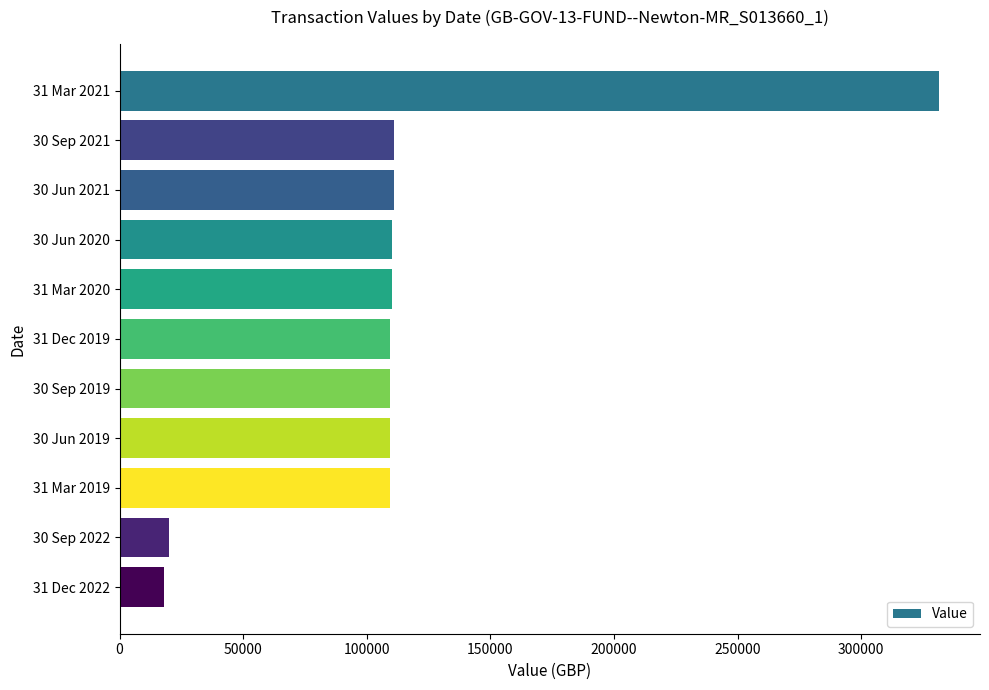

Approximately how many times larger is the value at 30 Jun 2020 compared to 31 Mar 2020?

1.0